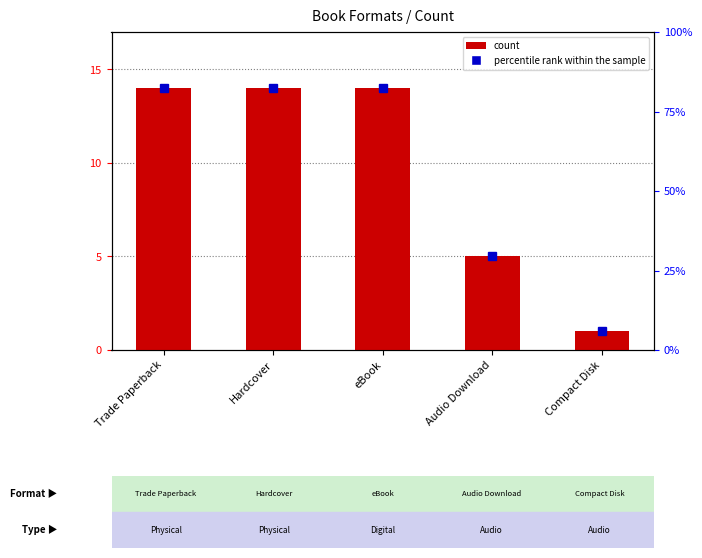

What is the average value?

10